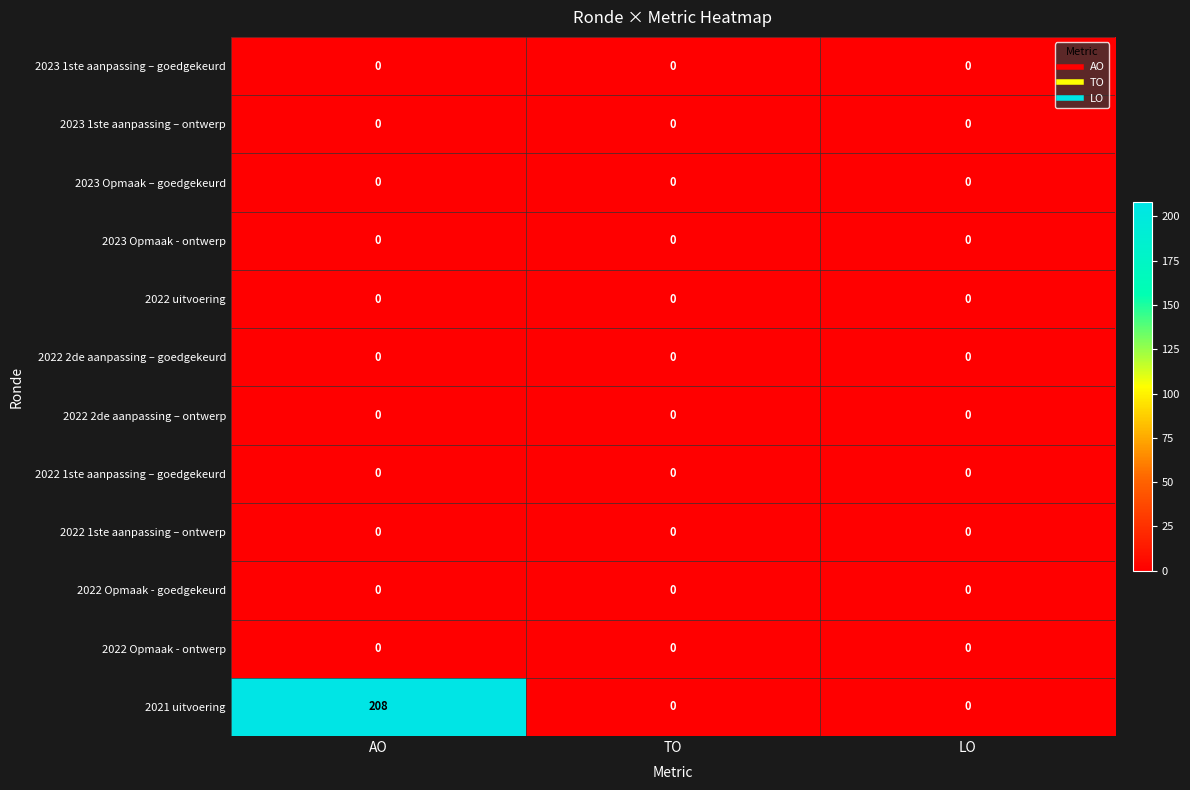

Which series has the largest range (max minus min)?

2021 uitvoering